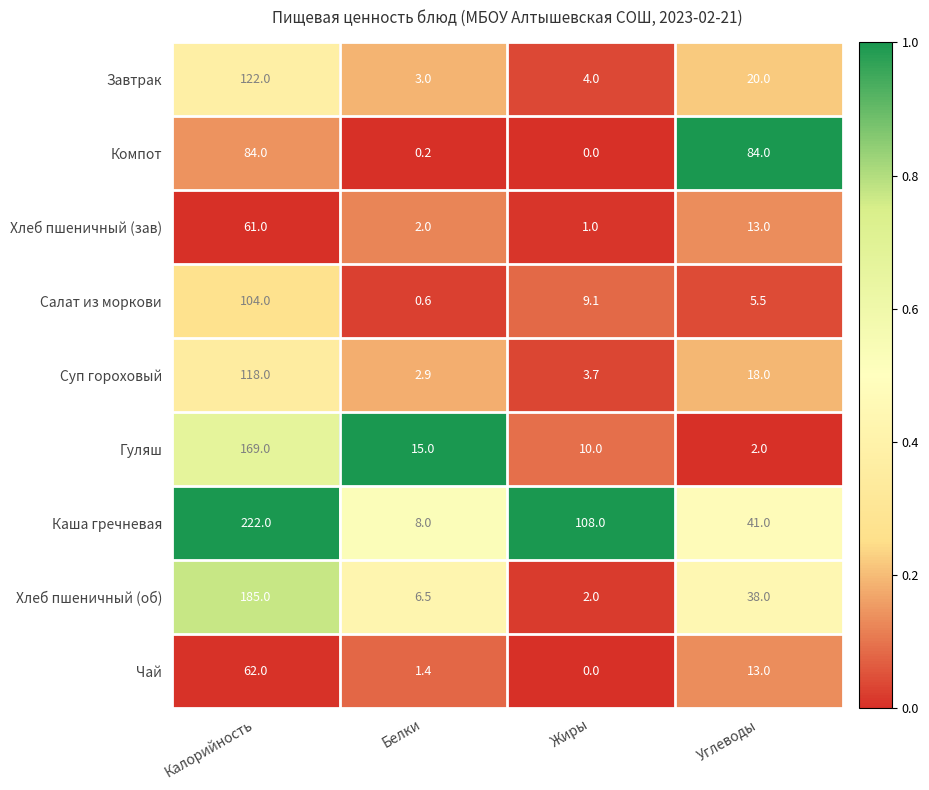

What is the difference between the maximum and minimum values in the Гуляш series?

167.0